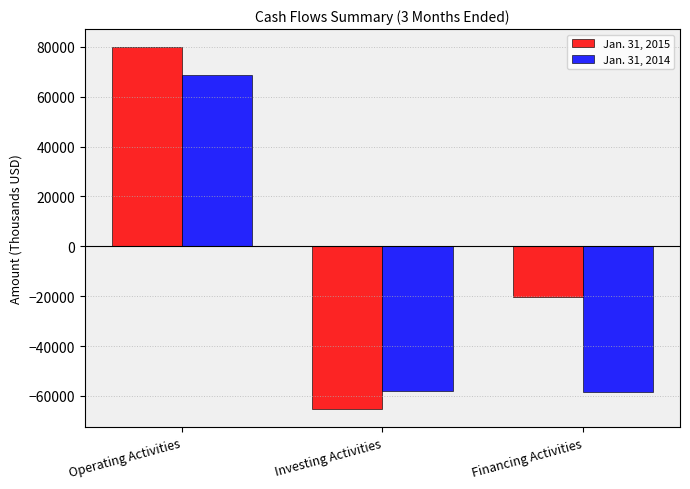

List the series in order of their peak value, lowest first.

Jan. 31, 2014, Jan. 31, 2015